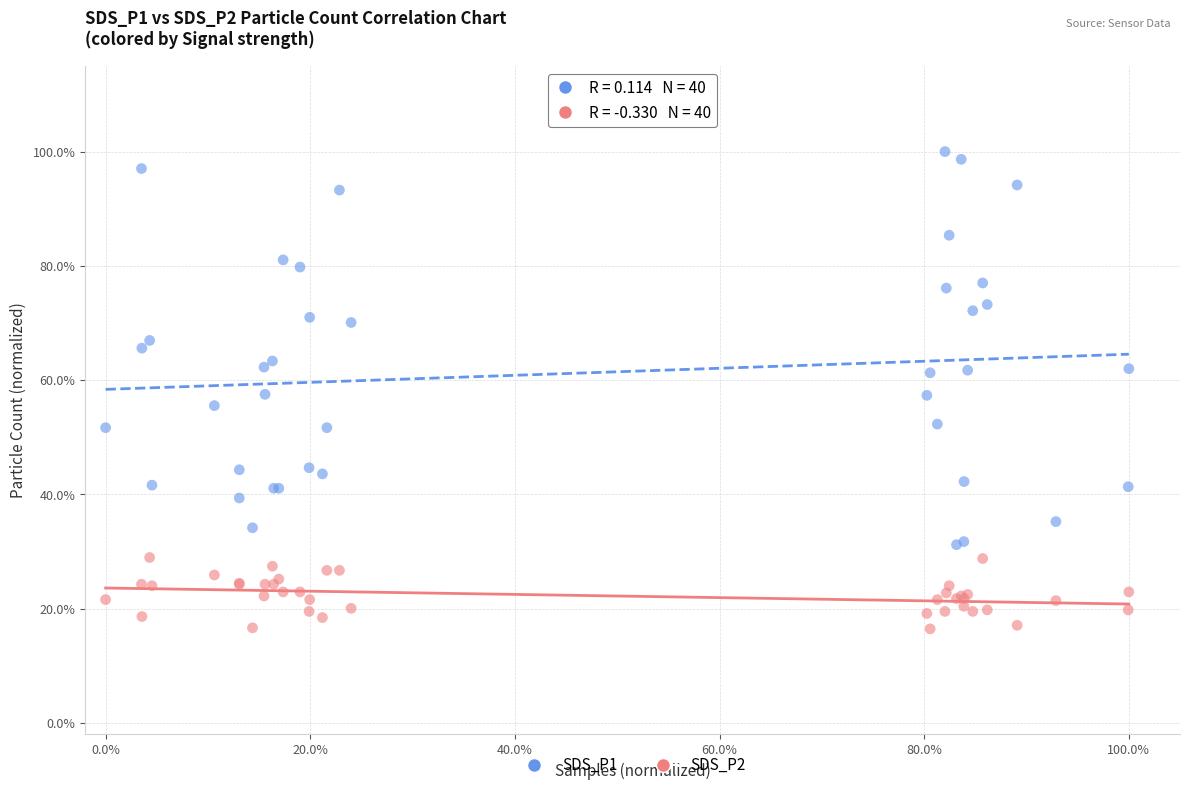

Which series contains the lowest Y value?

SDS_P2